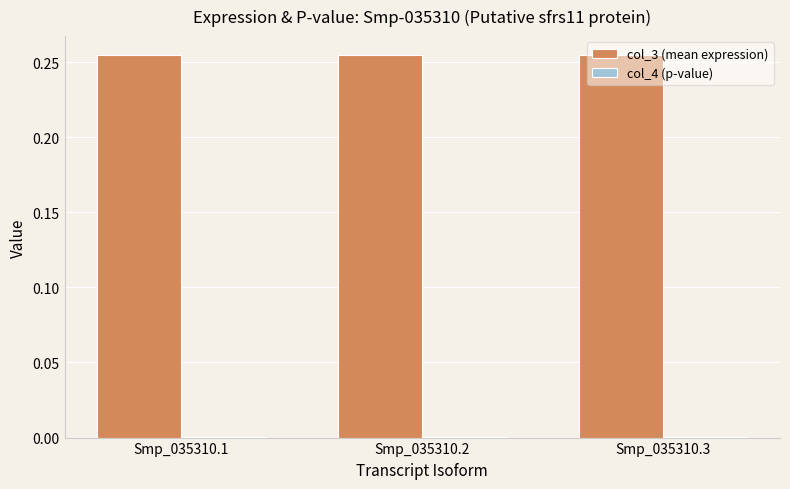

What is the difference between the highest and lowest values at Smp_035310.2?

0.3